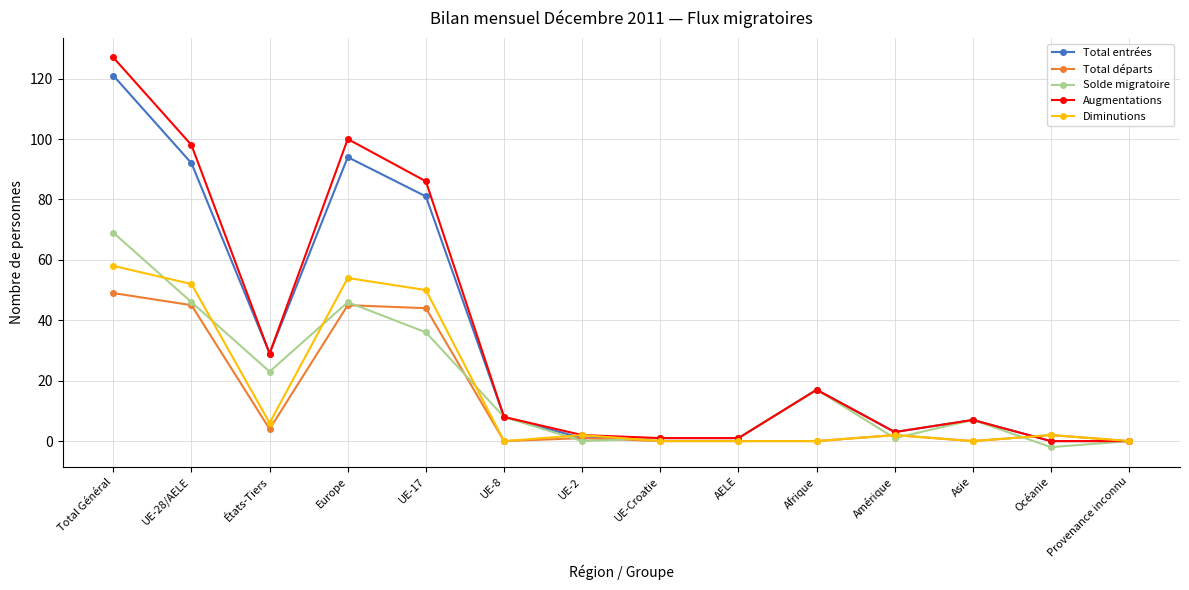

What are all the series names shown in the legend?

Total entrées, Total départs, Solde migratoire, Augmentations, Diminutions